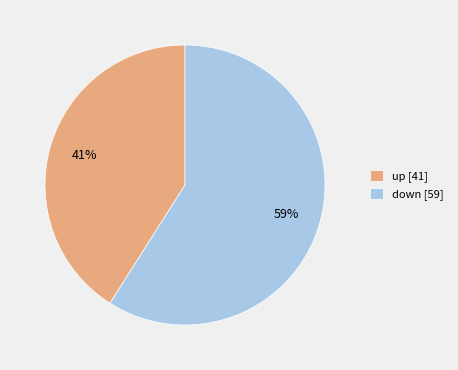

Is it true that up is 54% of the pie?

False